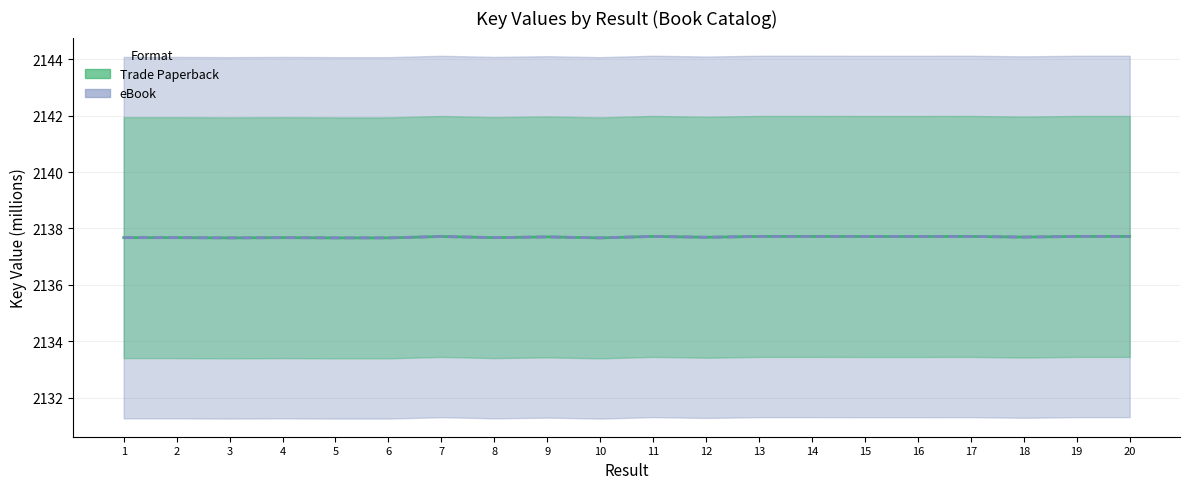

Which category has the highest value across all series?

11